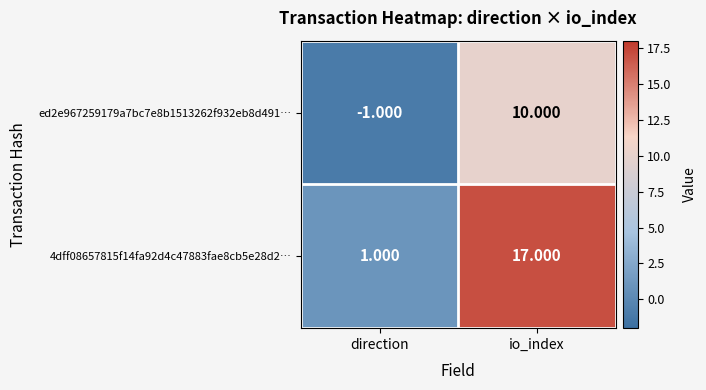

Rank the series by their maximum value, from lowest to highest.

ed2e967259179a7bc7e8b1513262f932eb8d491…, 4dff08657815f14fa92d4c47883fae8cb5e28d2…